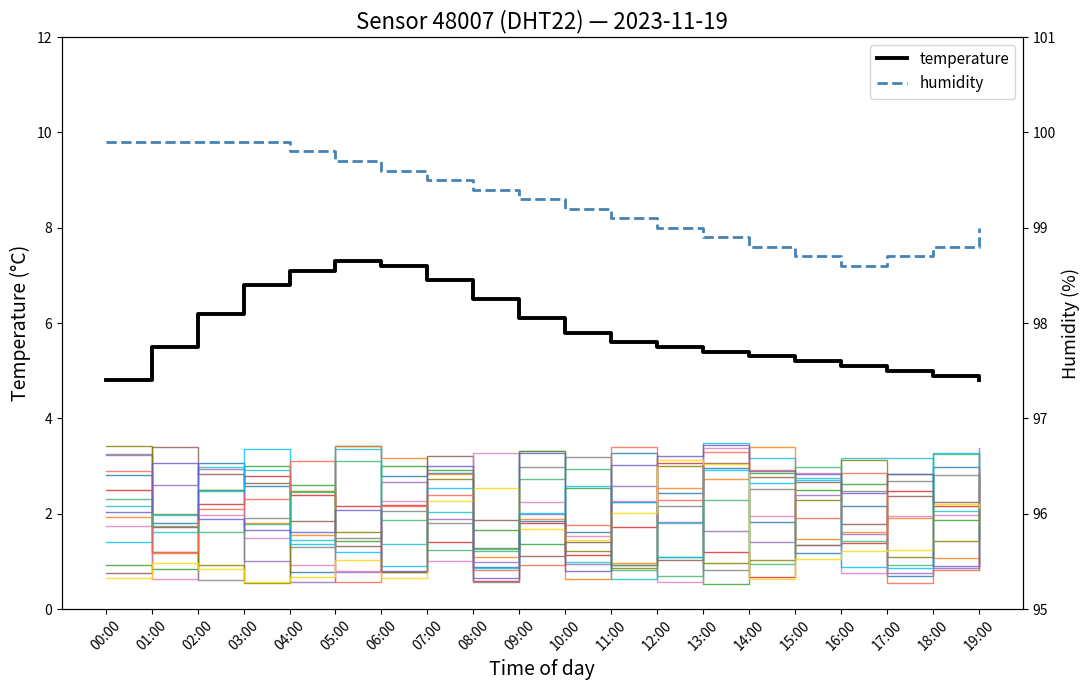

Reading left to right, transcribe all the data shown in this chart.

temperature: 00:00=4.8	01:00=5.5	02:00=6.2	03:00=6.8	04:00=7.1	05:00=7.3	06:00=7.2	07:00=6.9	08:00=6.5	09:00=6.1	10:00=5.8	11:00=5.6	12:00=5.5	13:00=5.4	14:00=5.3	15:00=5.2	16:00=5.1	17:00=5.0	18:00=4.9	19:00=4.8
humidity: 00:00=99.9	01:00=99.9	02:00=99.9	03:00=99.9	04:00=99.8	05:00=99.7	06:00=99.6	07:00=99.5	08:00=99.4	09:00=99.3	10:00=99.2	11:00=99.1	12:00=99.0	13:00=98.9	14:00=98.8	15:00=98.7	16:00=98.6	17:00=98.7	18:00=98.8	19:00=99.0